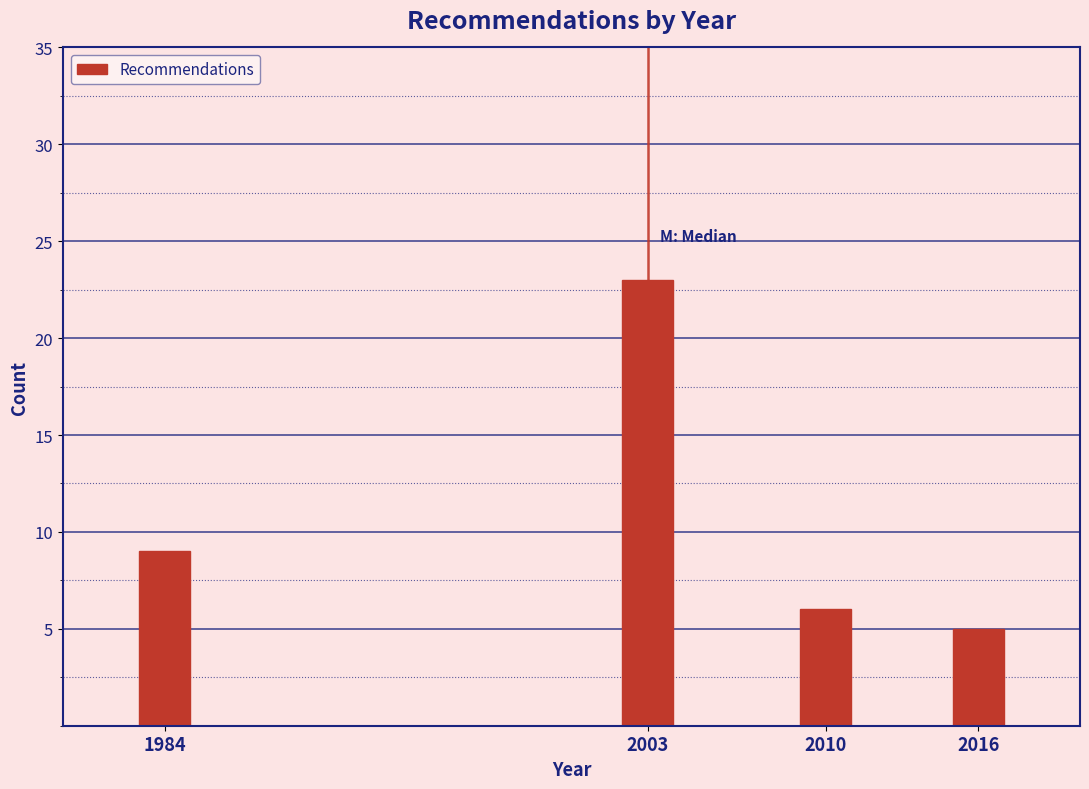

Reading right to left, what are all the values shown in this chart?

5	6	23	9